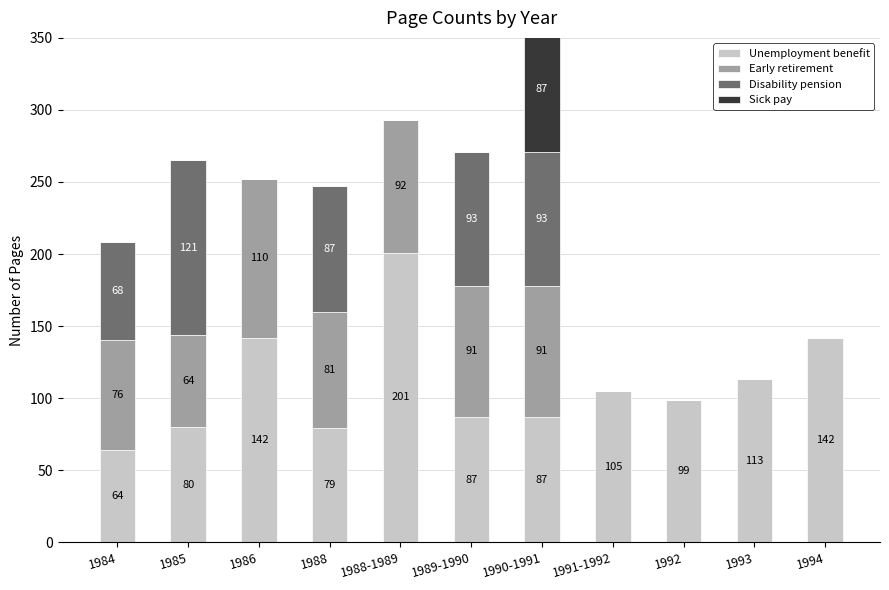

How many bars are there in each group?

4